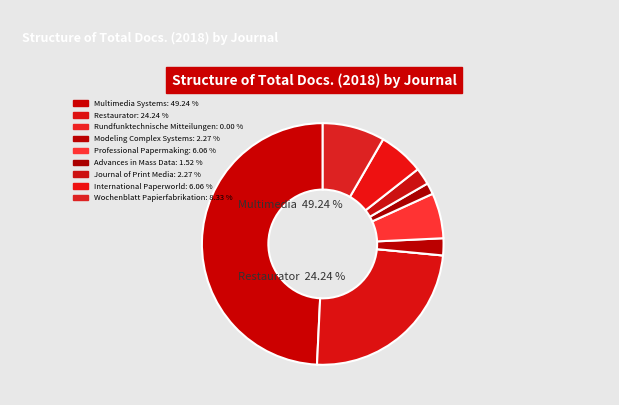

How much of the chart is everything except Modeling Complex Systems?

97.7%